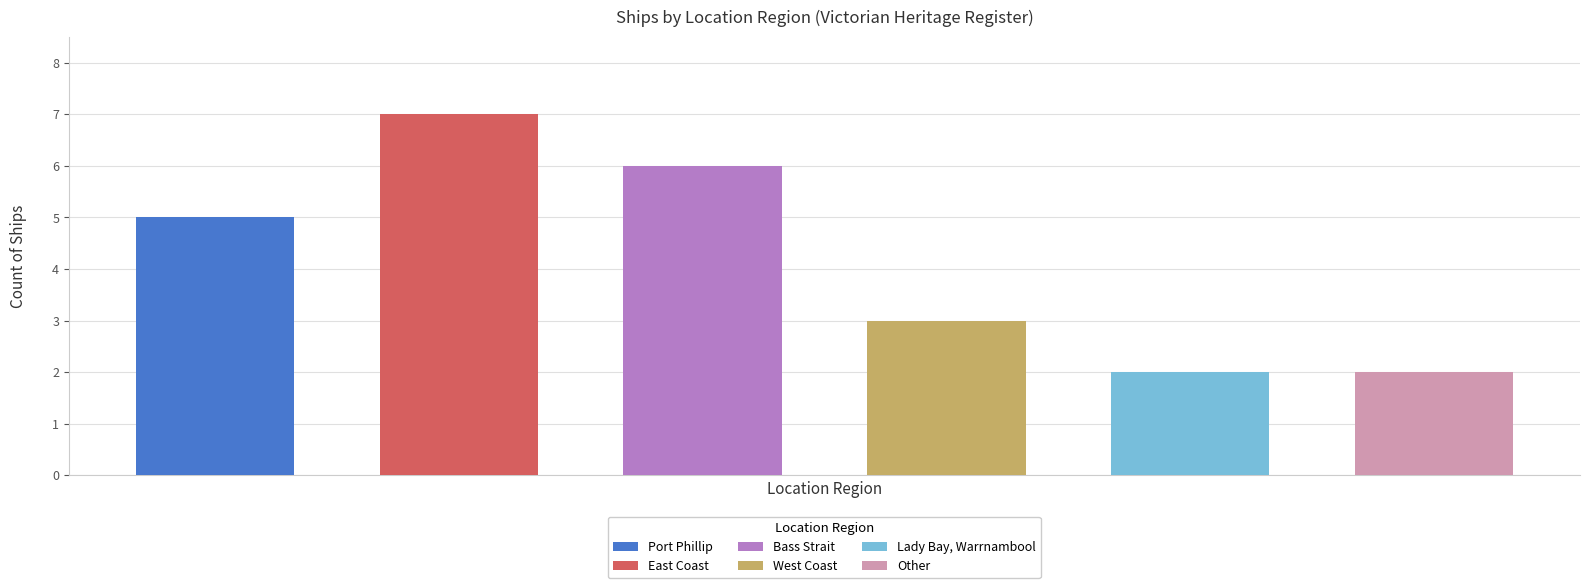

Count the number of categories in the chart.

6